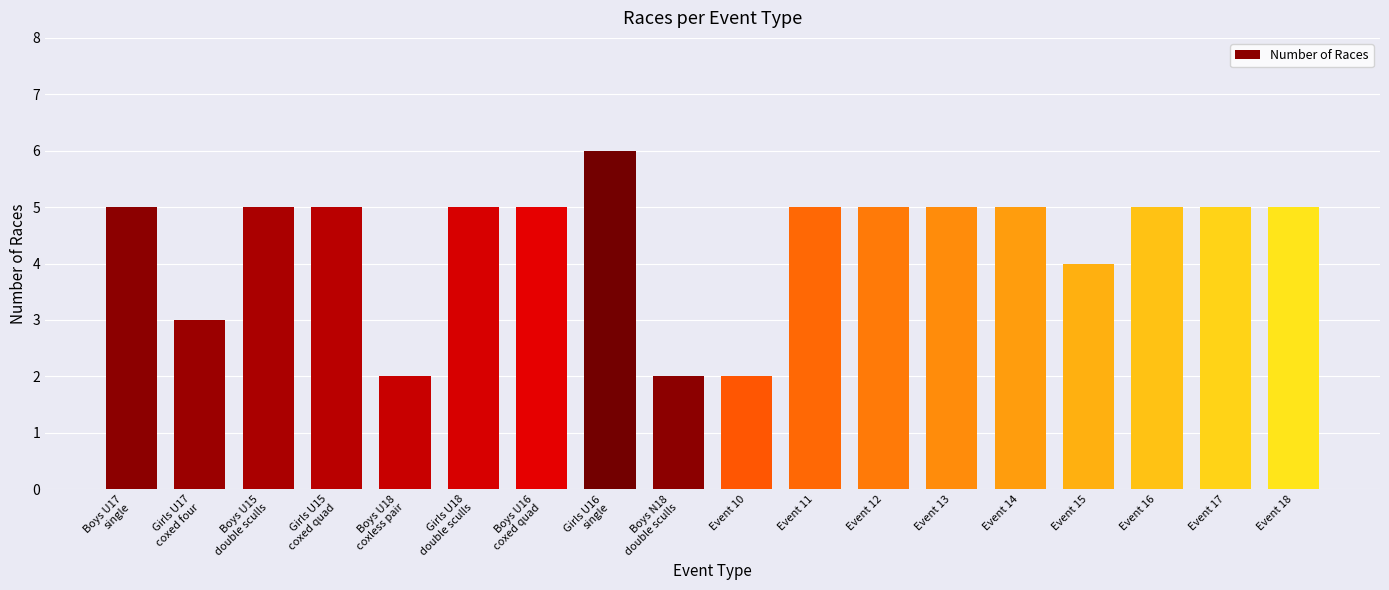

How many categories are shown in the chart?

18